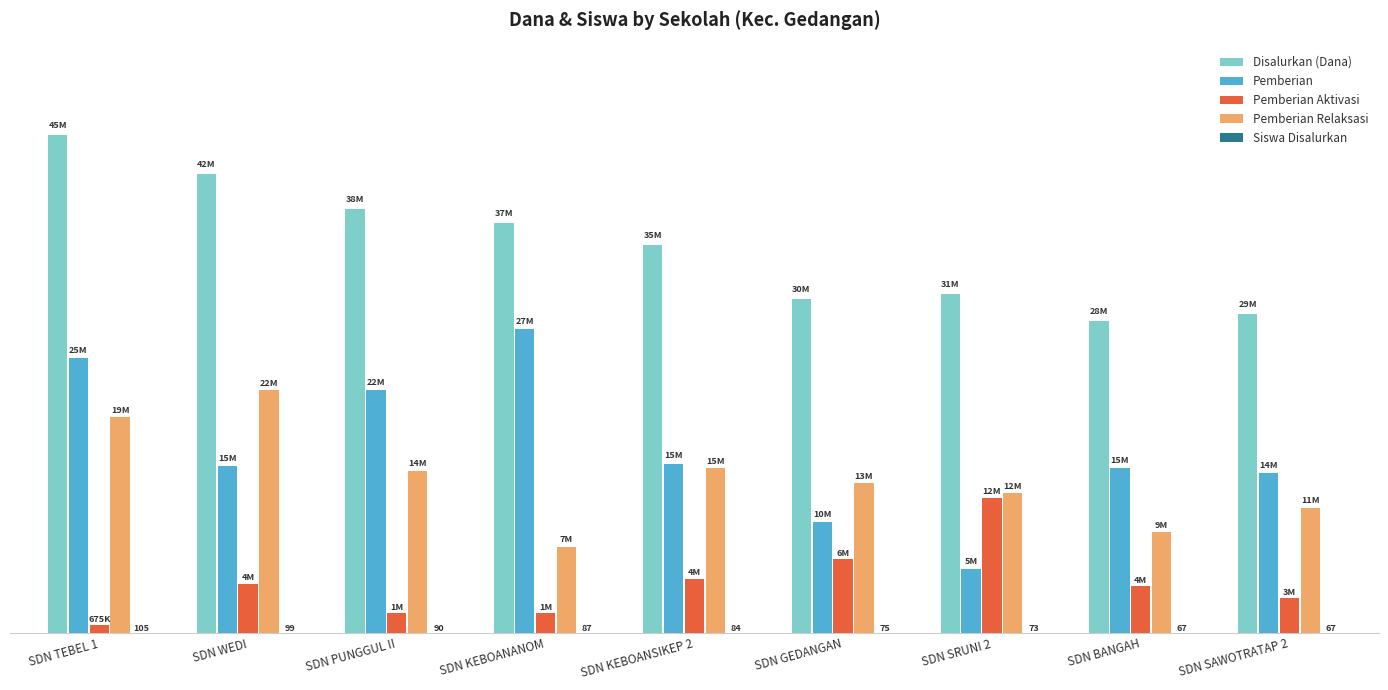

Read the Siswa Disalurkan value at SDN TEBEL 1, to the nearest 10.

100